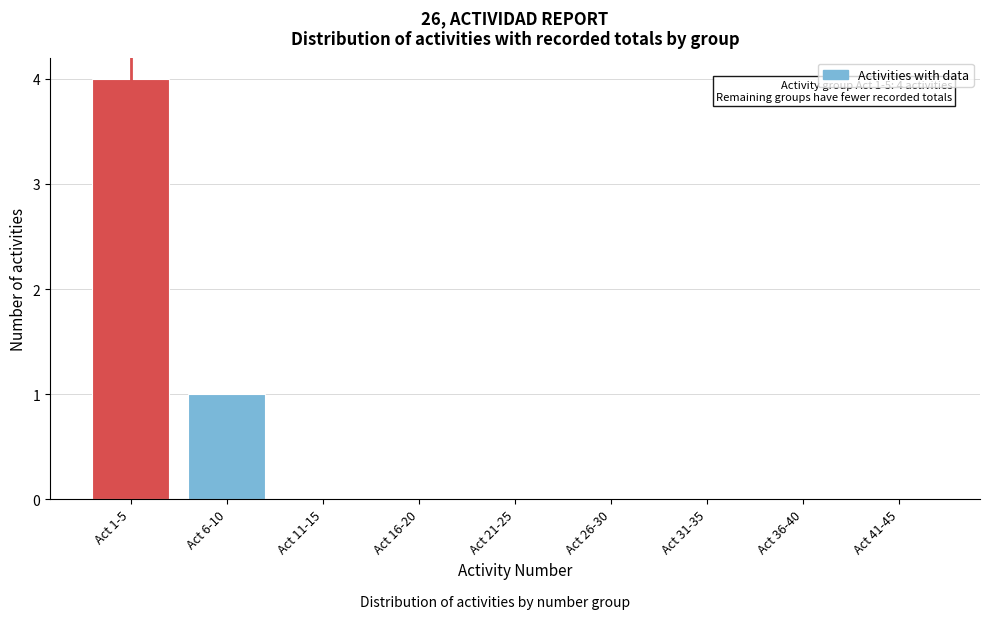

Reading left to right, list all the values displayed in this chart.

Act 1-5=4	Act 6-10=1	Act 11-15=0	Act 16-20=0	Act 21-25=0	Act 26-30=0	Act 31-35=0	Act 36-40=0	Act 41-45=0